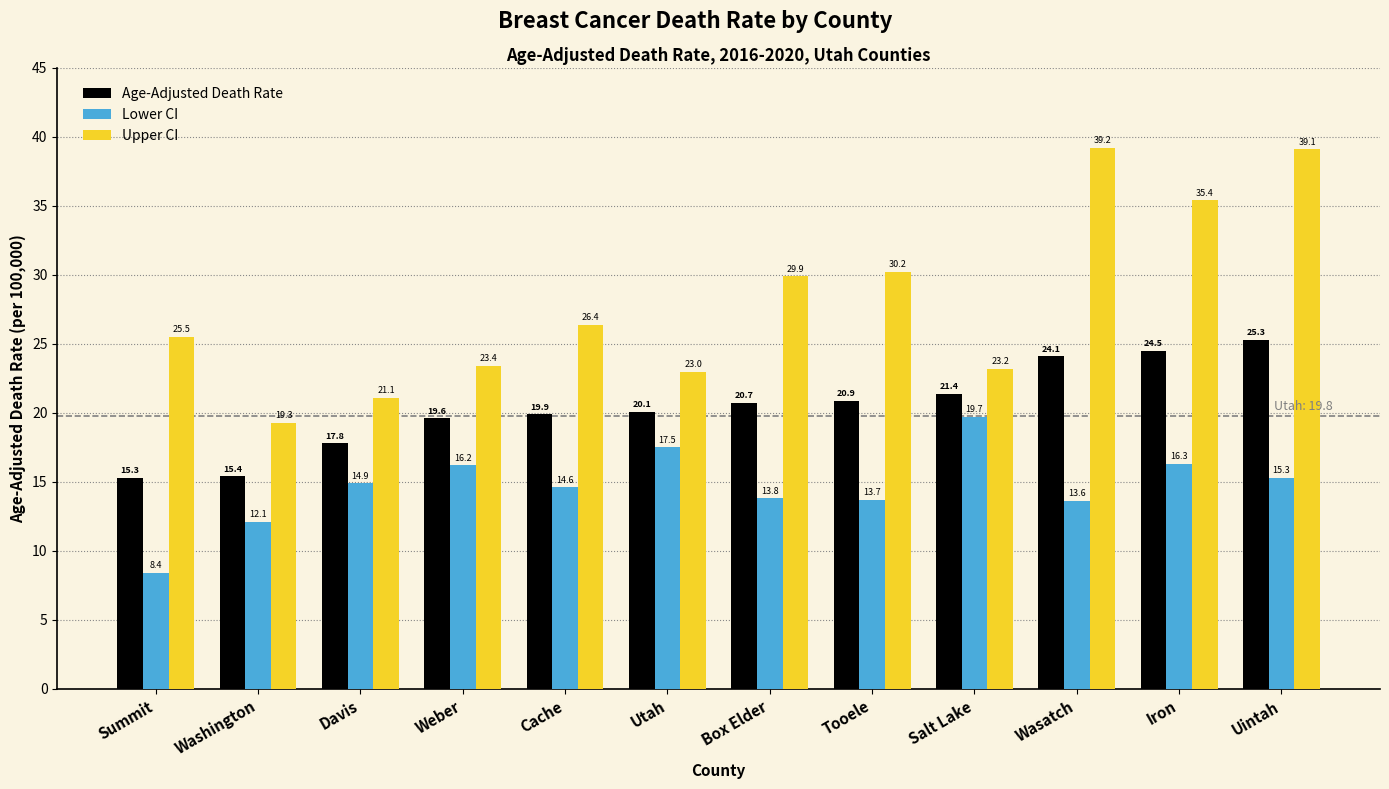

How many distinct data groups are displayed?

3